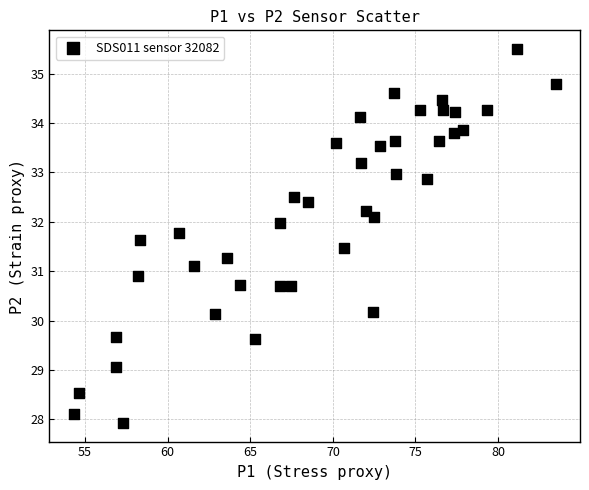

How many points are shown in the scatter plot?

40